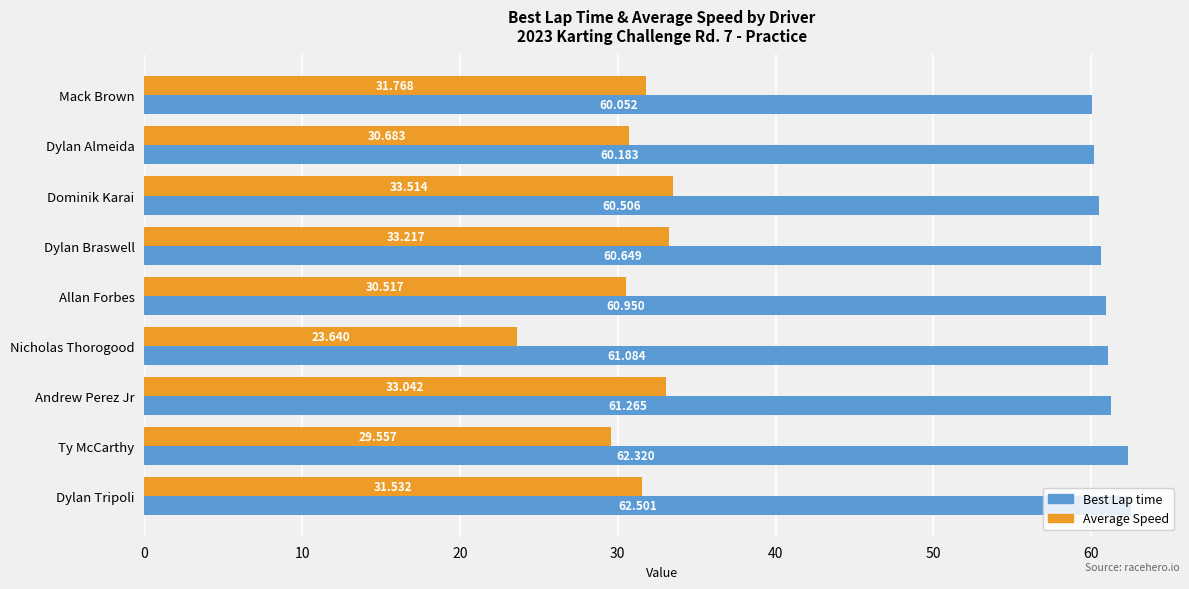

What is the difference between the second highest and minimum values in the Best Lap time series?

2.3